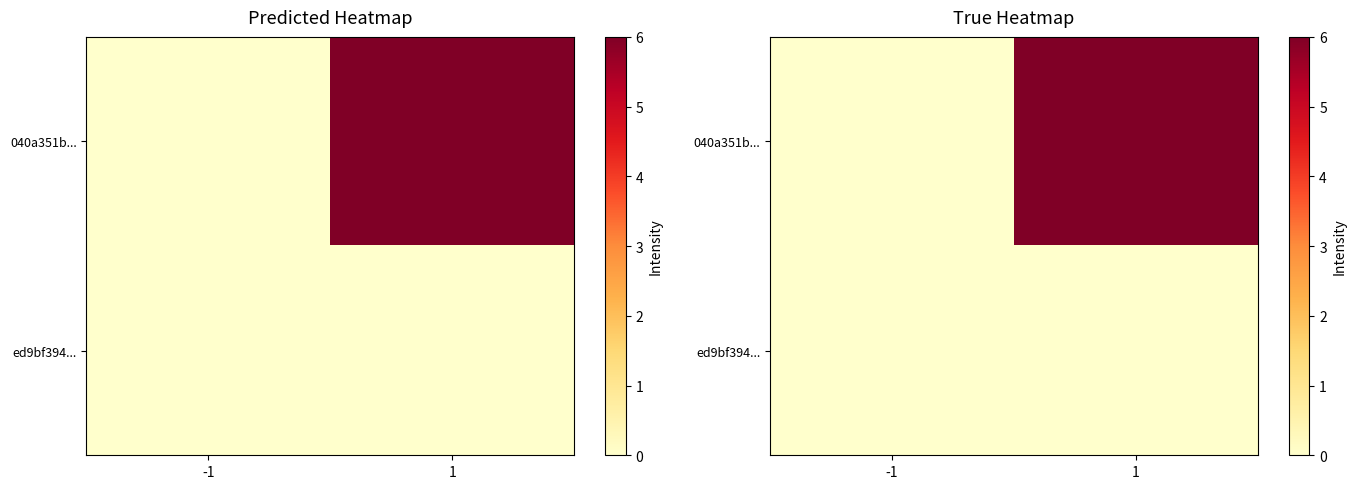

How many data points in 040a351b... are less than 6?

1